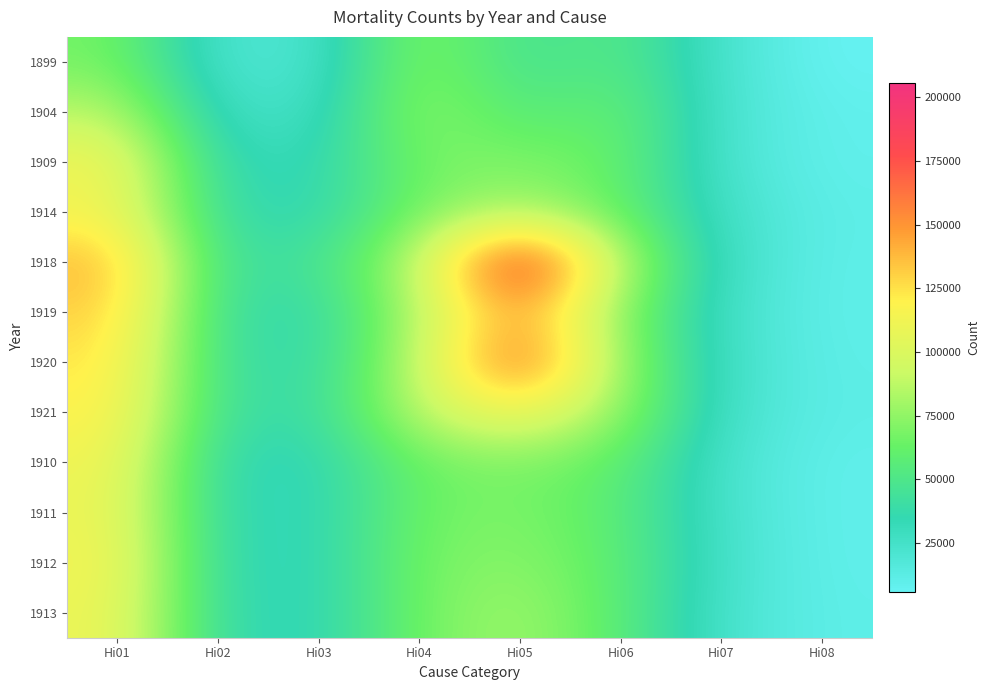

What is the total value across all series at Hi06?

773464